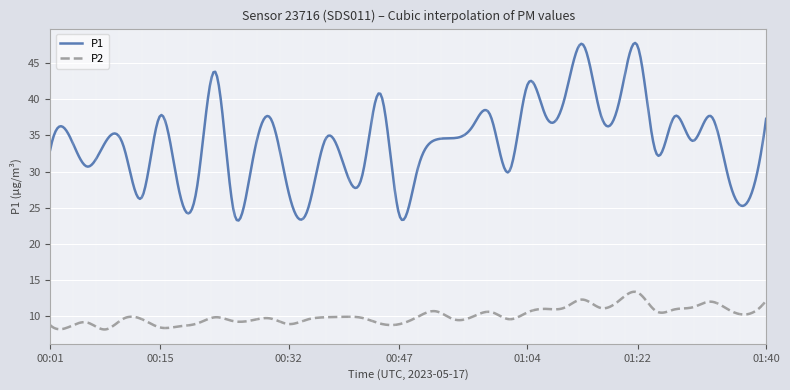

Rank the series by their average value, from lowest to highest.

P2, P1